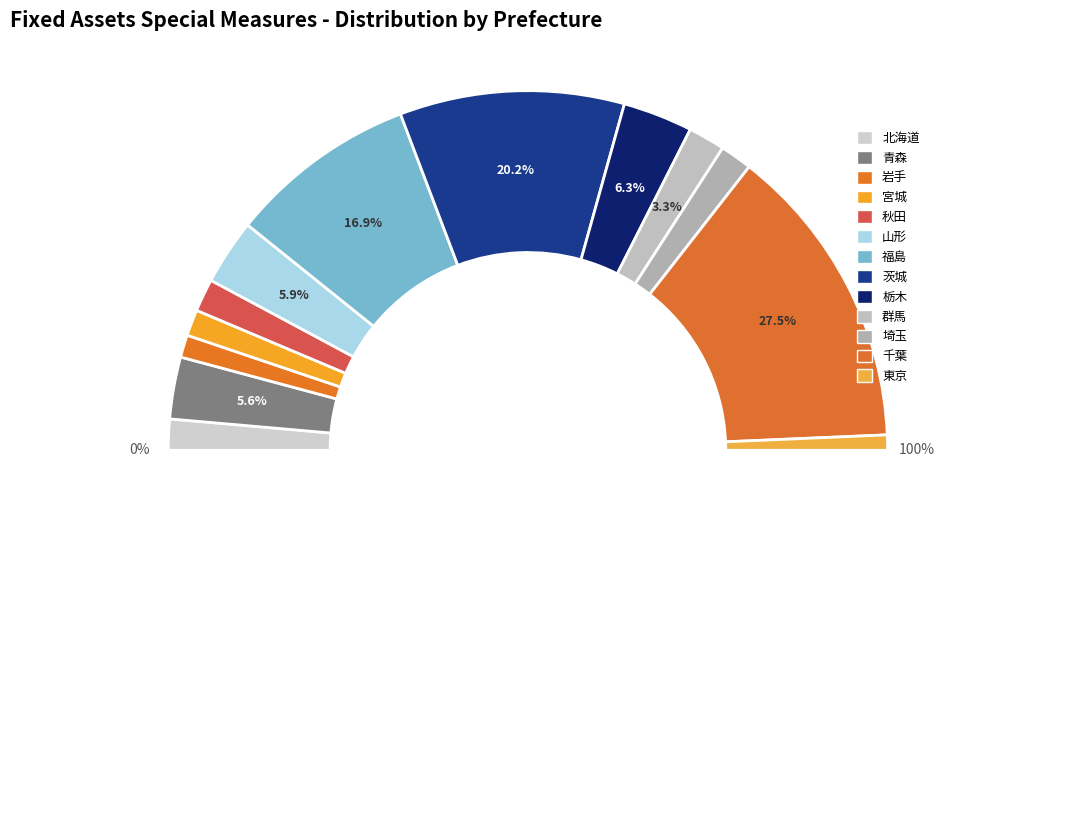

What is the largest slice in the pie chart?

千葉